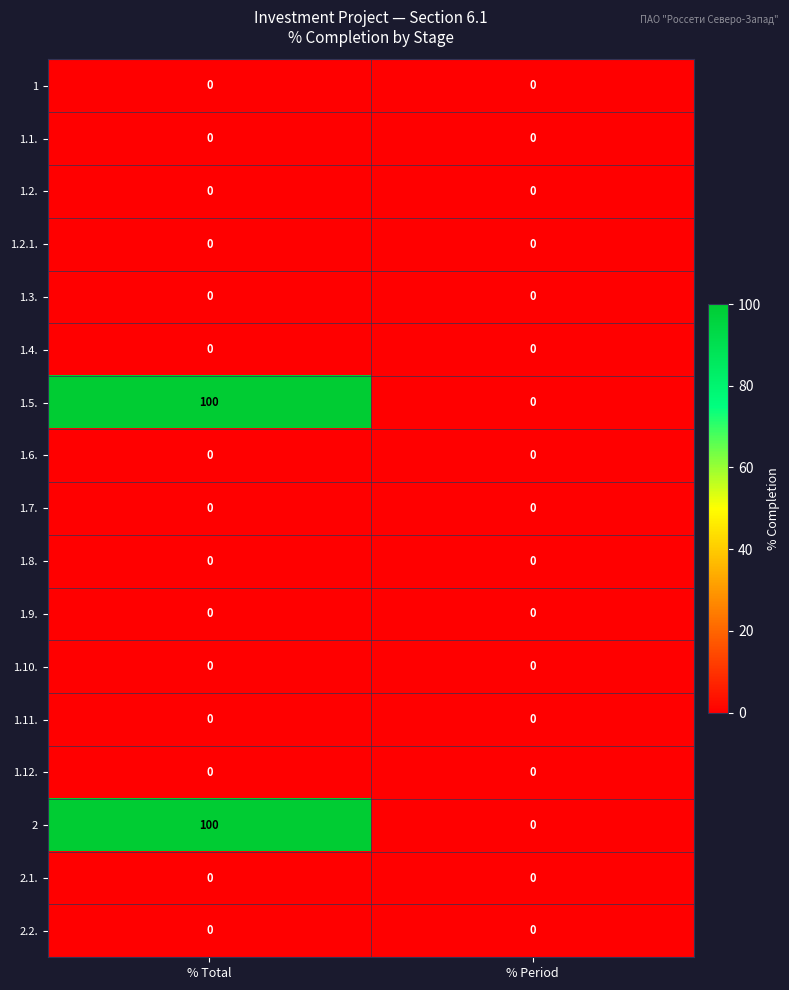

True or false: 2 has a value of 57 at % Period.

False